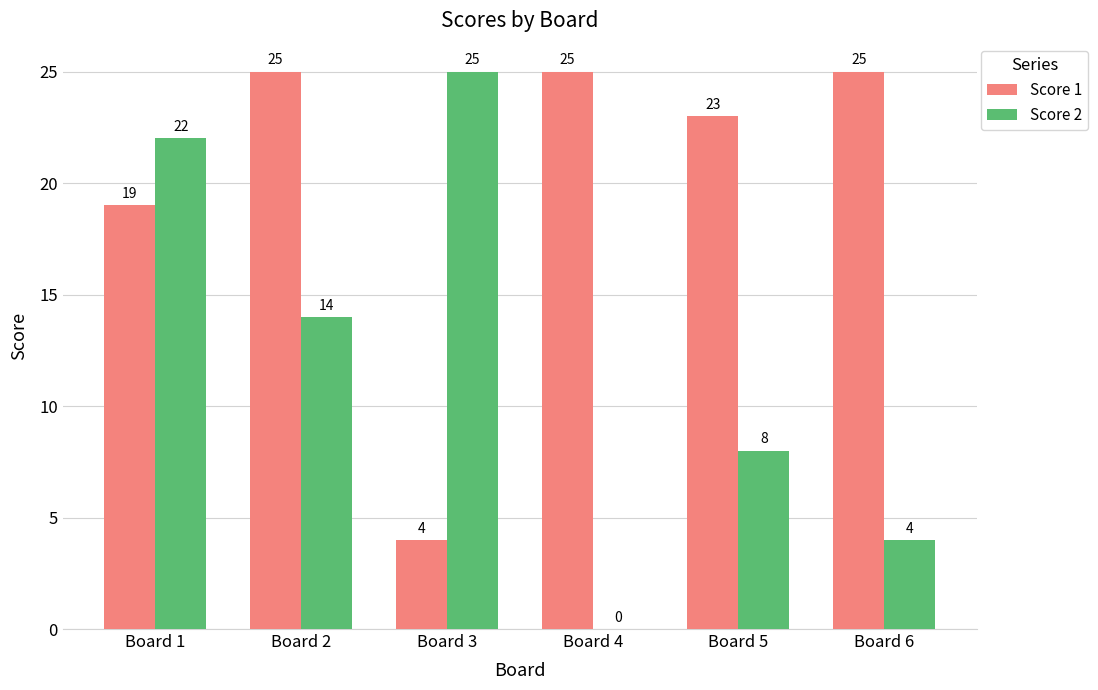

What is the sum of all Score 1 values?

121